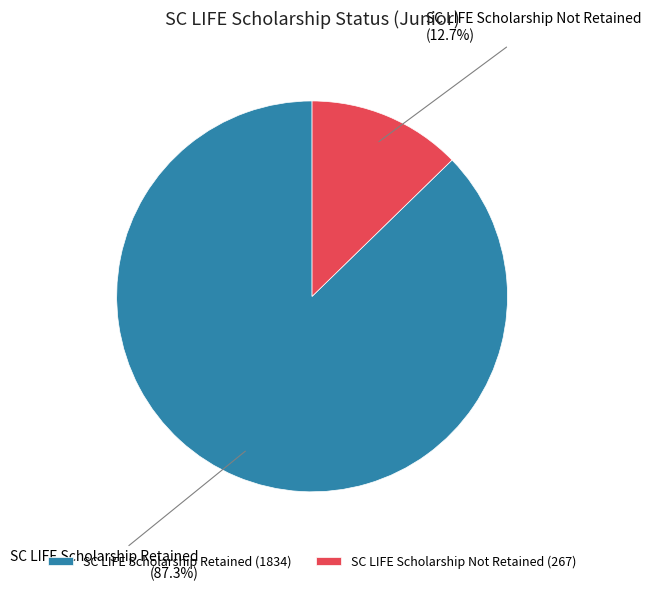

What percentage is NOT represented by SC LIFE Scholarship Not Retained?

87.3%